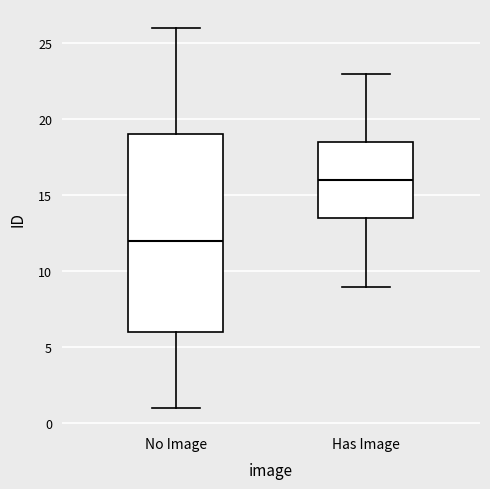

Where is the lower edge of the box for Has Image on the y-axis? The values are not printed on the chart, so give them approximately, as read against the axis.

13.5